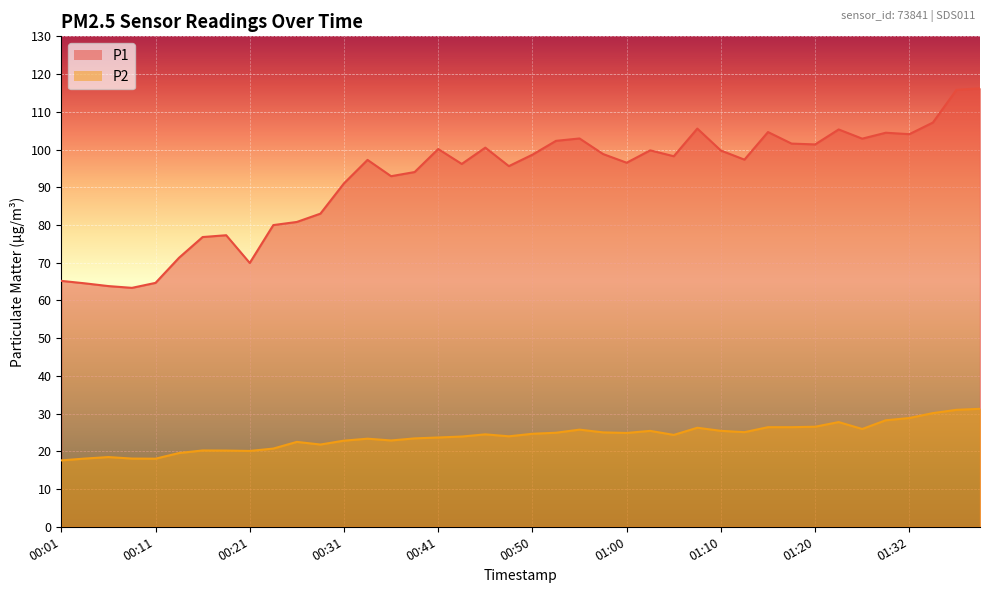

Read the P2 value at 00:24.

20.7